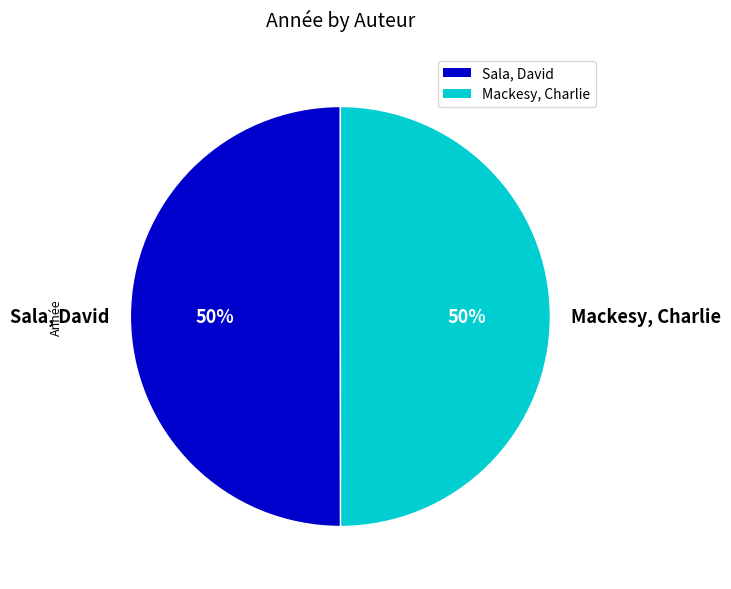

What percentage is the Mackesy, Charlie slice, to the nearest percent?

50%